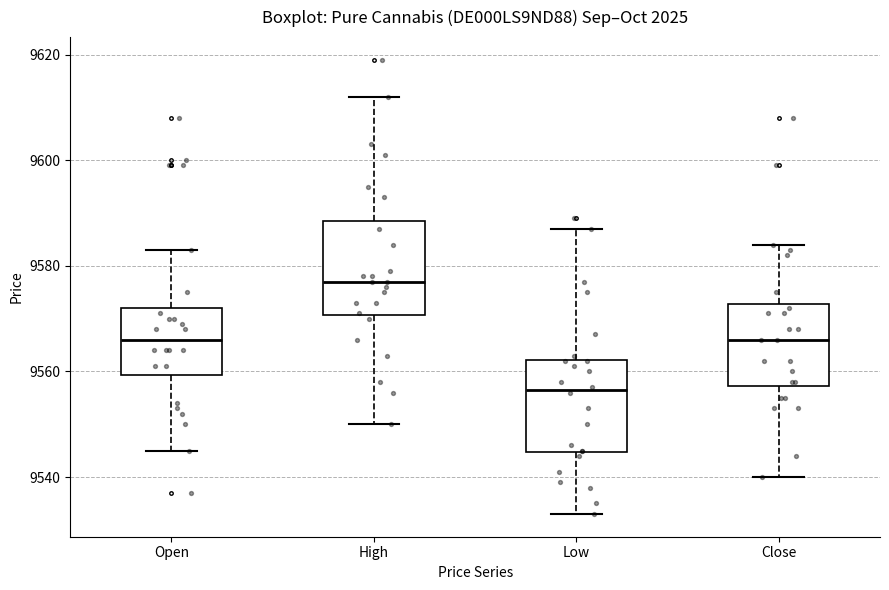

Reading left to right, transcribe this box plot: for each box, give where its median line is, the range the box spans, and where its two whiskers end, as read against the y-axis. The values are not printed on the chart, so give them approximately, as read against the axis.

Open: median 9566, box 9560 to 9572, whiskers 9546 to 9584
High: median 9578, box 9570 to 9588, whiskers 9550 to 9612
Low: median 9556, box 9544 to 9562, whiskers 9534 to 9588
Close: median 9566, box 9558 to 9572, whiskers 9540 to 9584